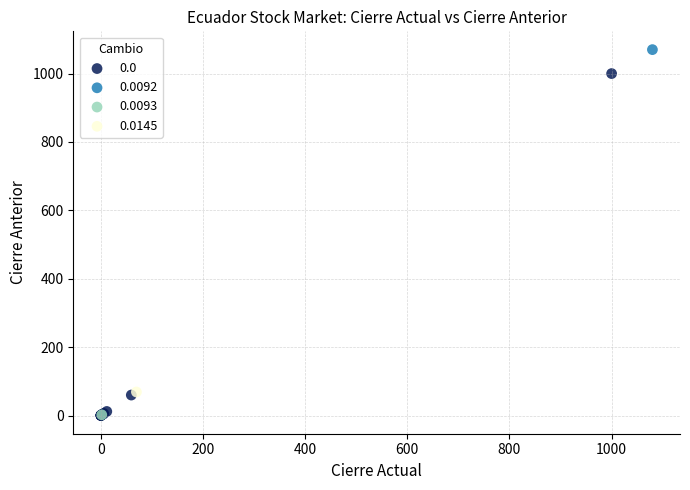

What are all the series names shown in the legend?

0.0, 0.0092, 0.0093, 0.0145